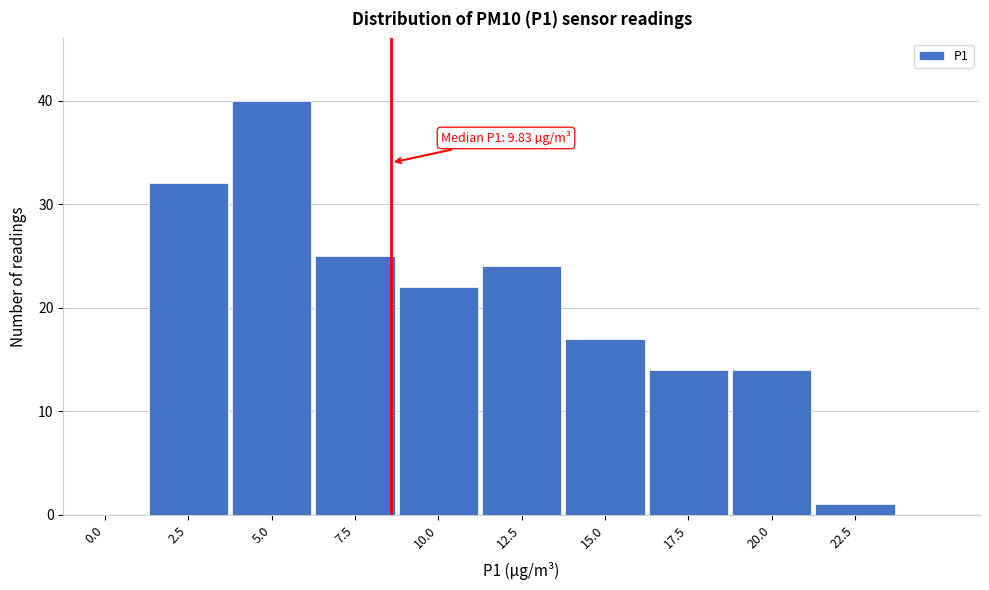

Reading right to left, list all the values displayed in this chart.

22.5=1	20.0=14	17.5=14	15.0=17	12.5=24	10.0=22	7.5=25	5.0=40	2.5=32	0.0=0